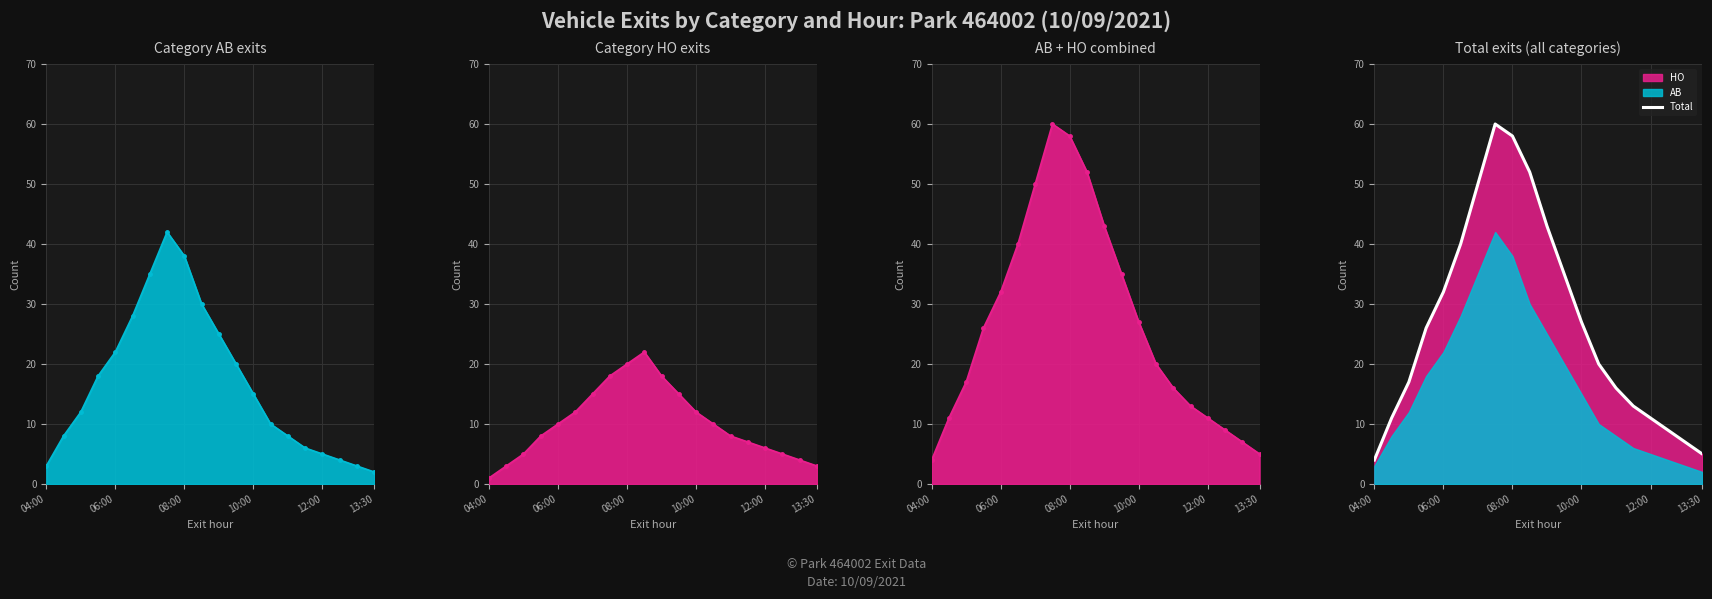

True or false: the data shows 12 at 13.

False